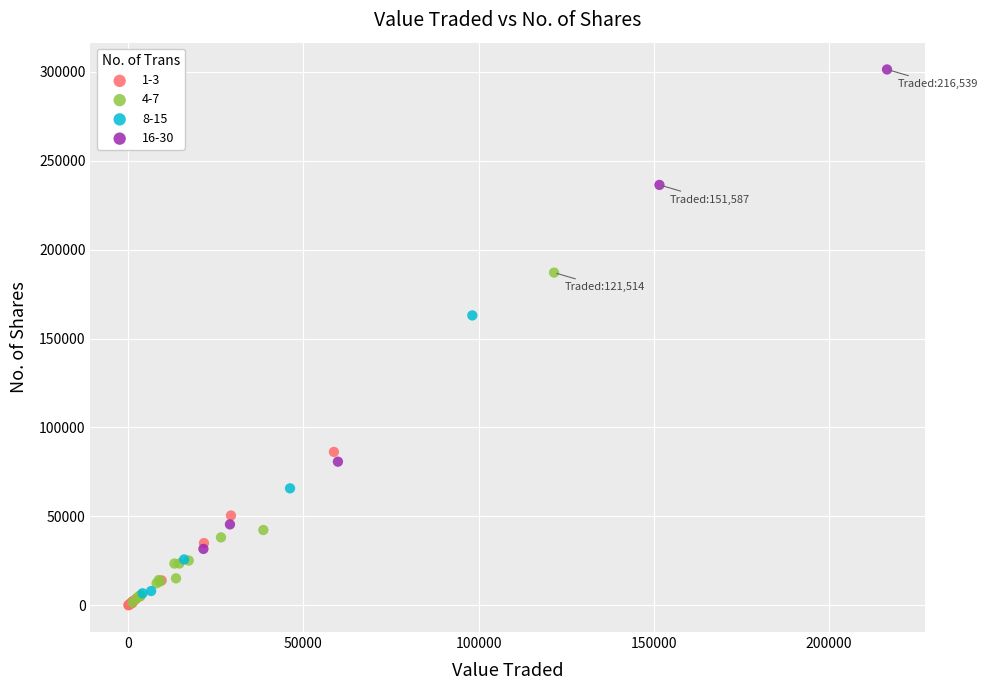

Which series contains the highest Y value?

16-30